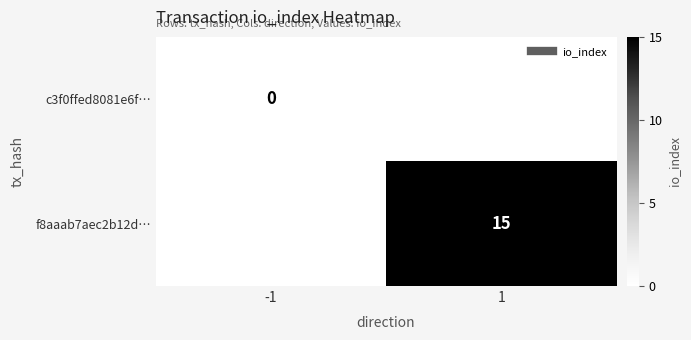

Rank the series at 1 from lowest to highest value.

c3f0ffed8081e6f…, f8aaab7aec2b12d…